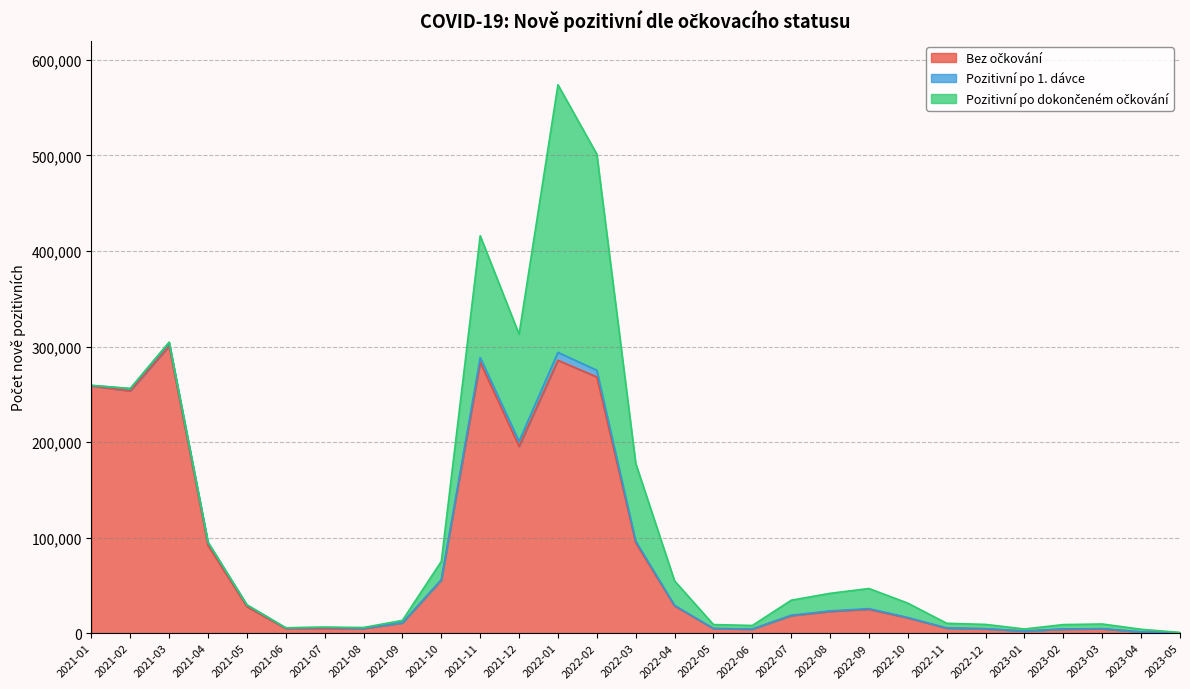

What is the total value across all series at 2023-04?

4038